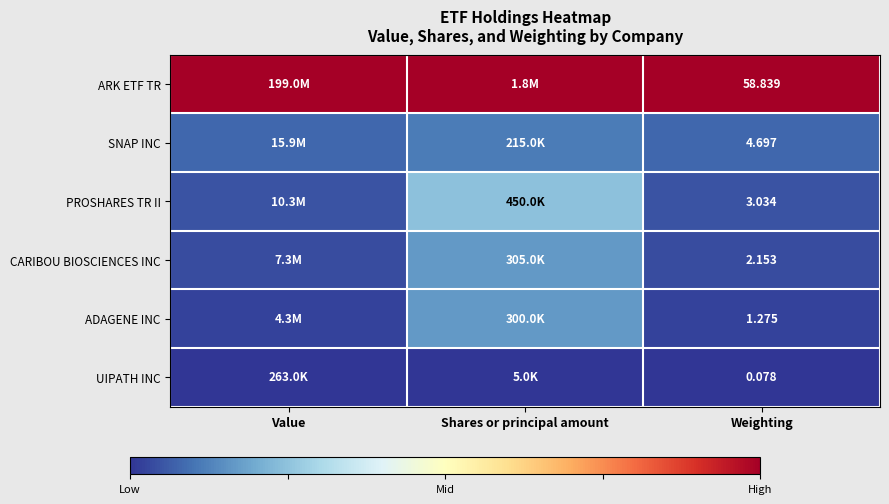

Rank the series at Weighting from lowest to highest value.

UIPATH INC, ADAGENE INC, CARIBOU BIOSCIENCES INC, PROSHARES TR II, SNAP INC, ARK ETF TR